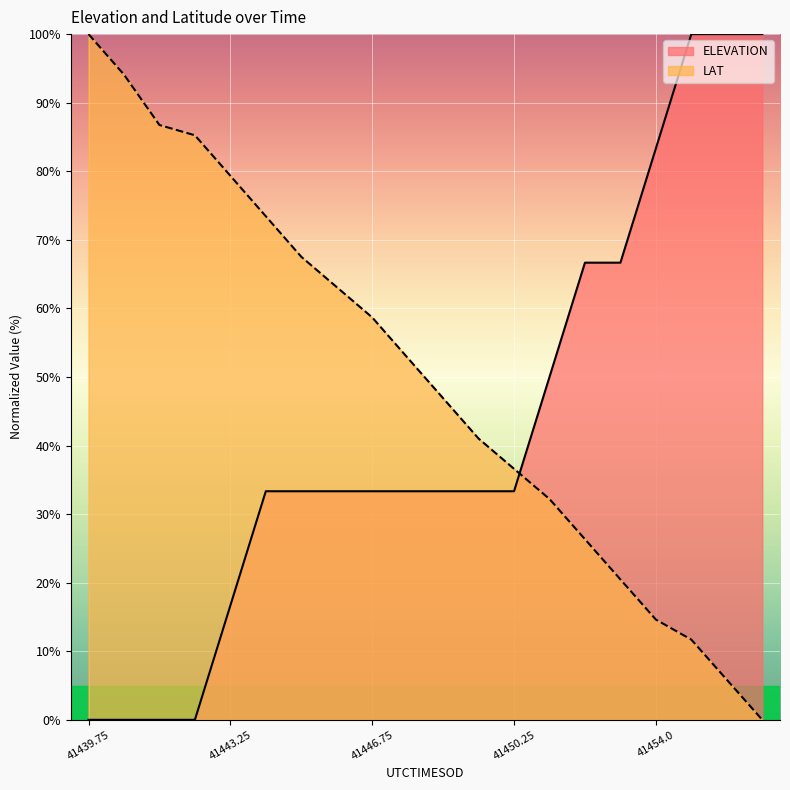

Which series has the largest range (max minus min)?

ELEVATION